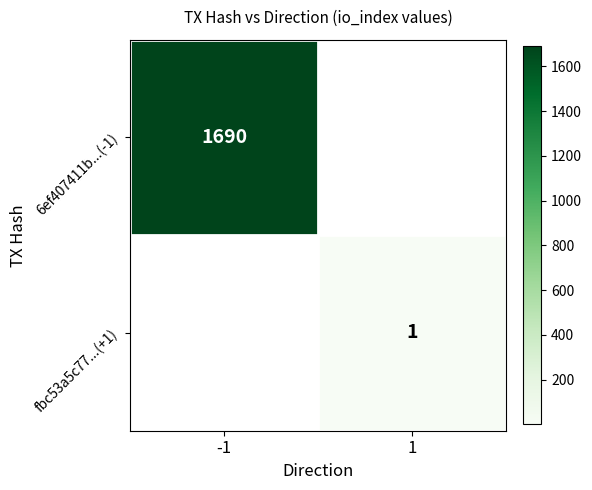

At which category does the chart reach its peak across all series?

-1